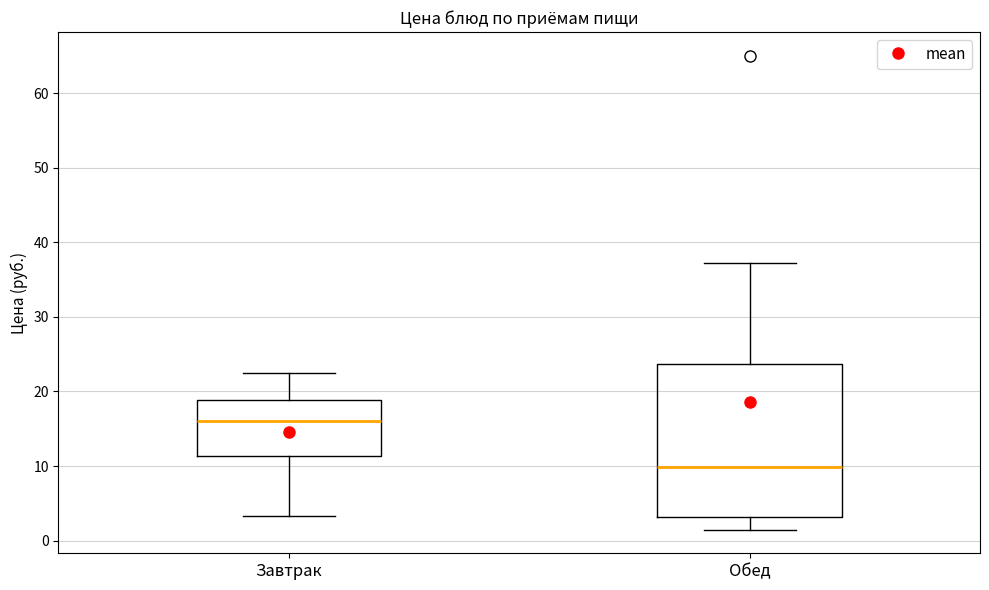

Which box is the tallest, from its lower edge to its upper edge?

Обед